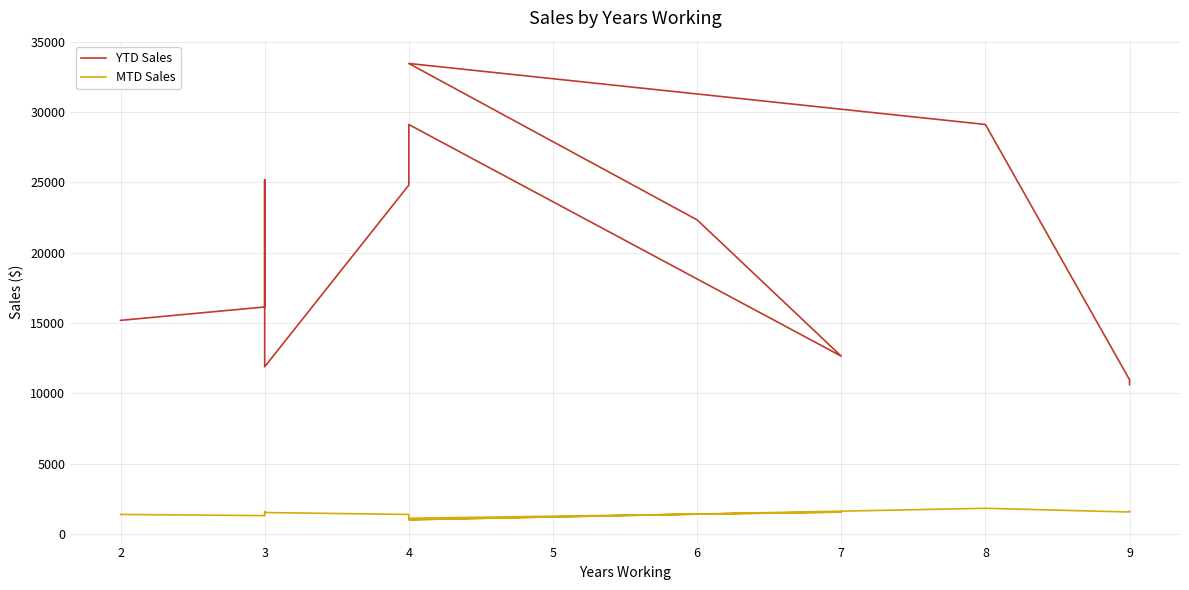

At which category does MTD Sales reach its first local peak?

8